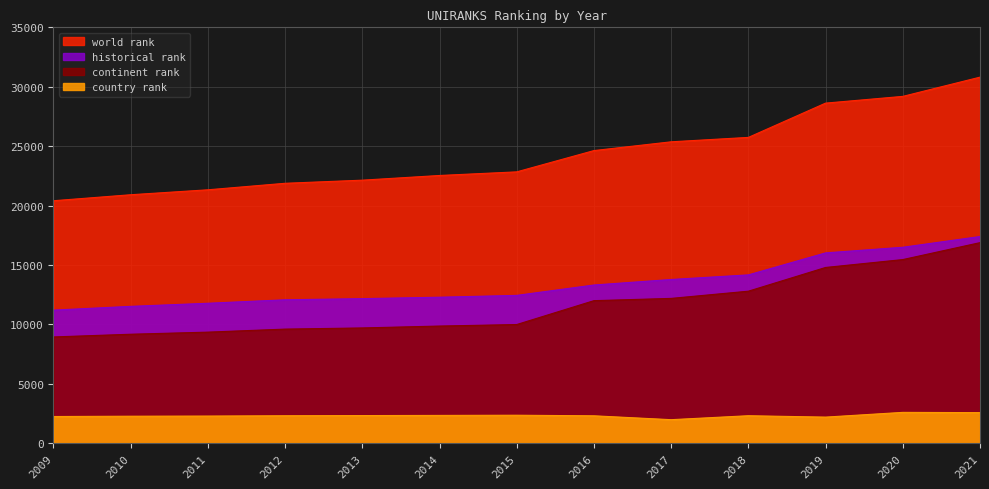

What are all the series names shown in the legend?

world rank, continent rank, country rank, historical rank